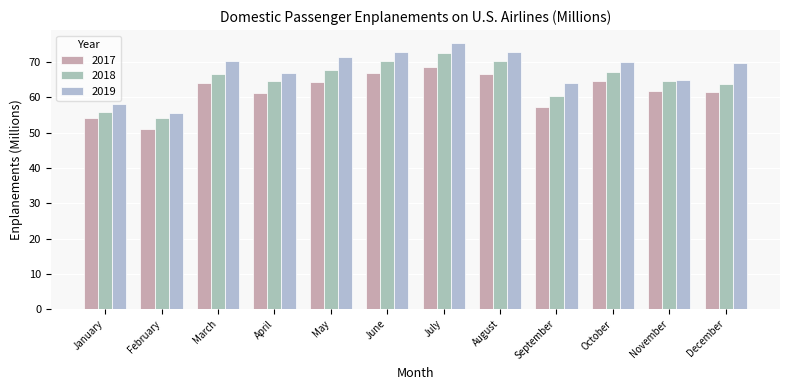

What is the difference between the 2019 values at September and November?

0.8